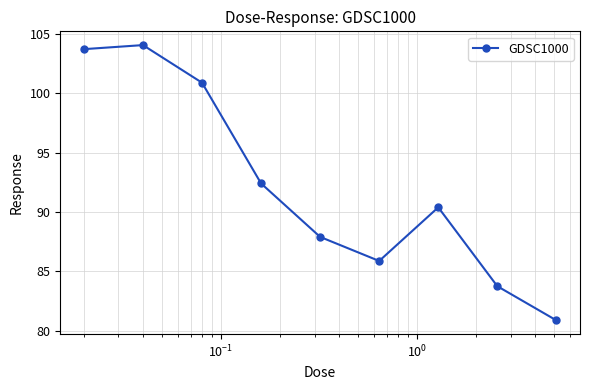

What is the value of the 2nd point from the left?

104.1